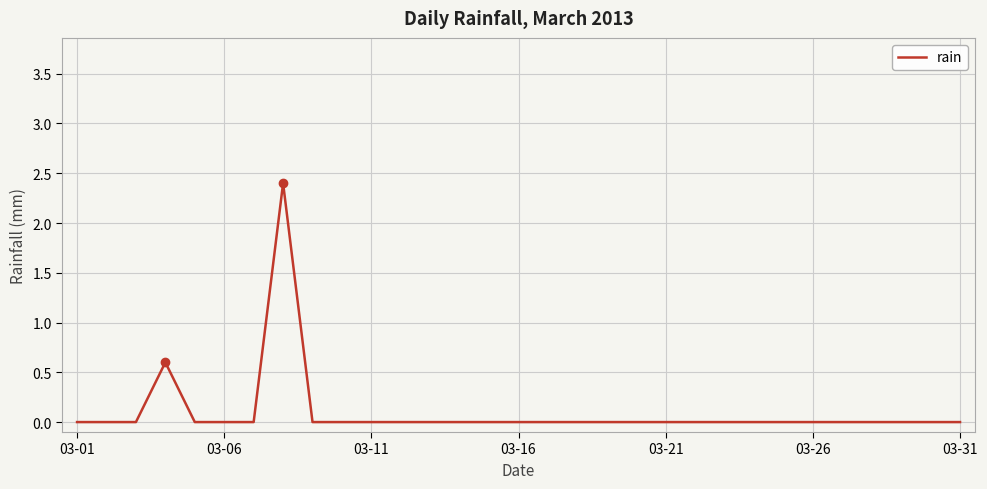

What is the greatest value displayed?

2.4